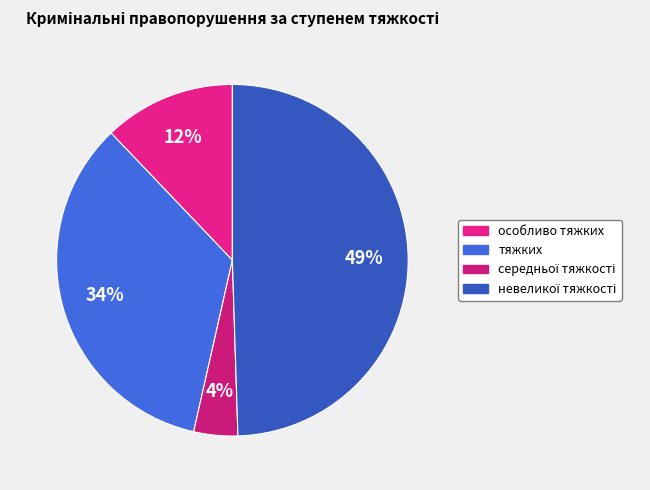

The особливо тяжких slice represents 5% of the pie. True or false?

False